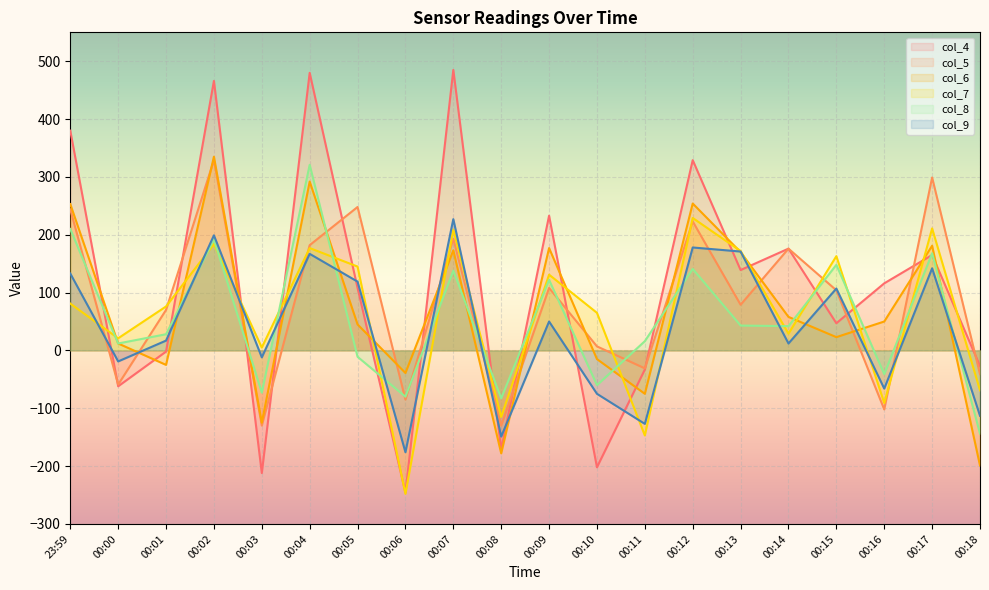

Which series ends up on top after the final intersection of col_7 and col_6?

col_7